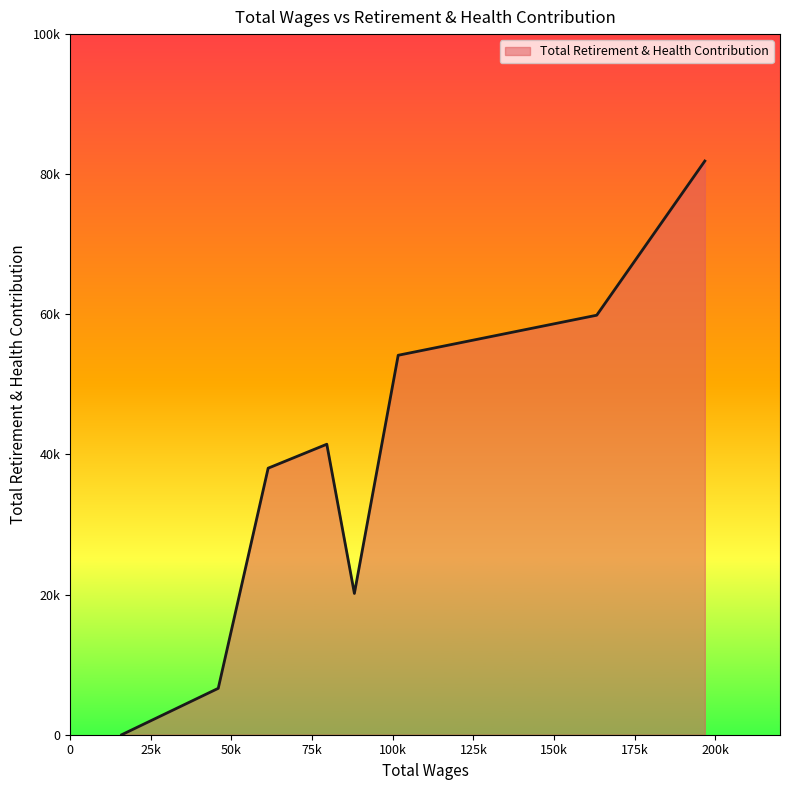

Does the chart have visible grid lines?

No